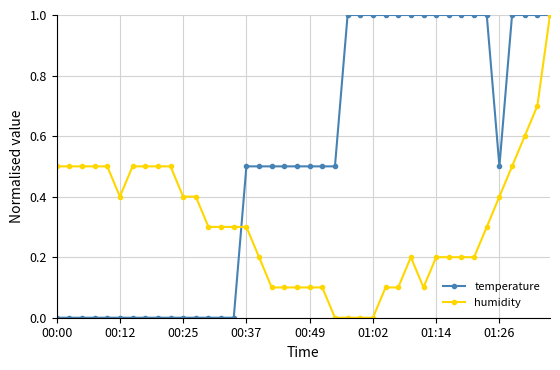

What are all the series names shown in the legend?

temperature, humidity